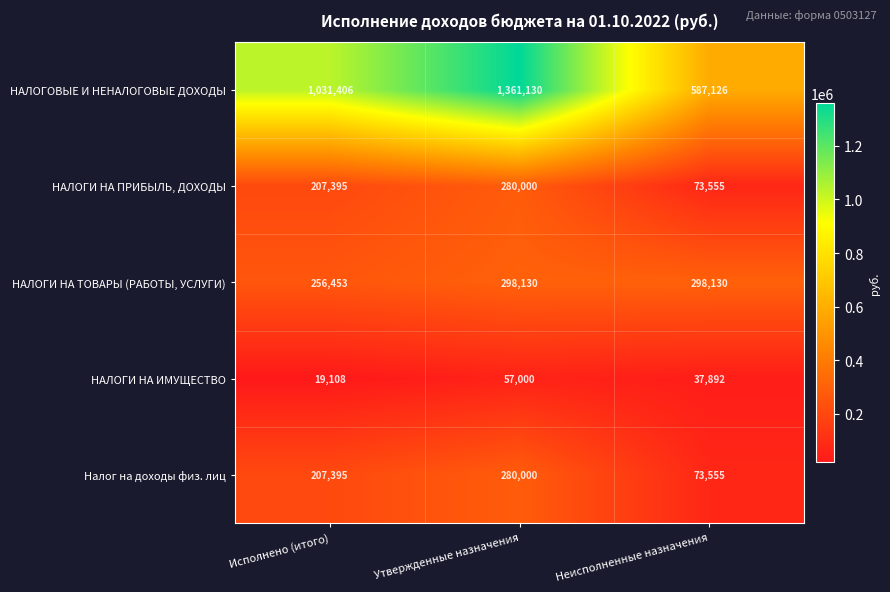

At which category is the sum across all series the highest?

Утвержденные назначения